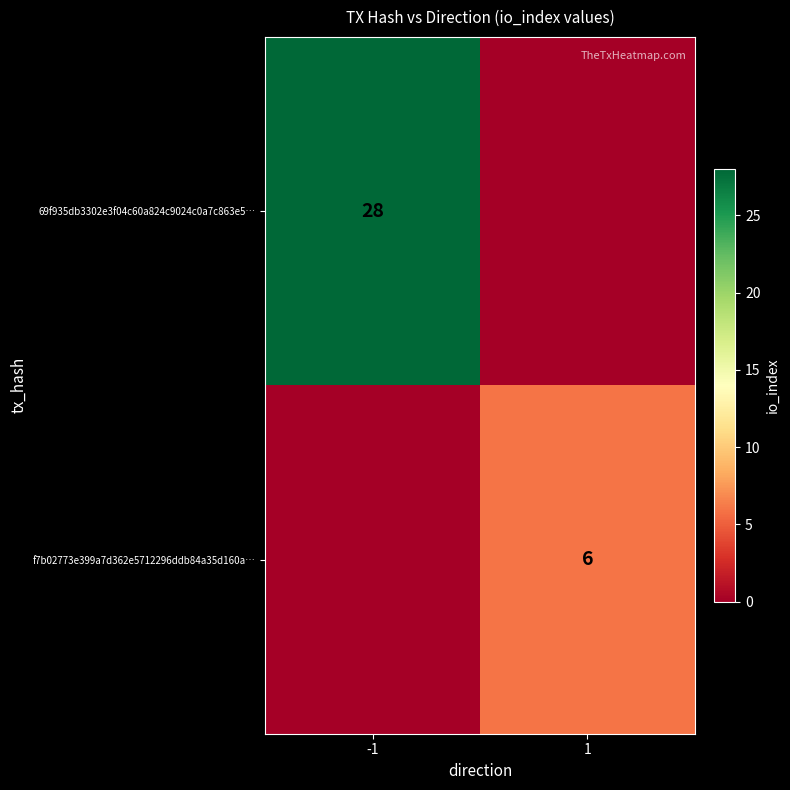

The value of 69f935db3302e3f04c60a824c9024c0a7c863e5… at -1 is 13. True or false?

False